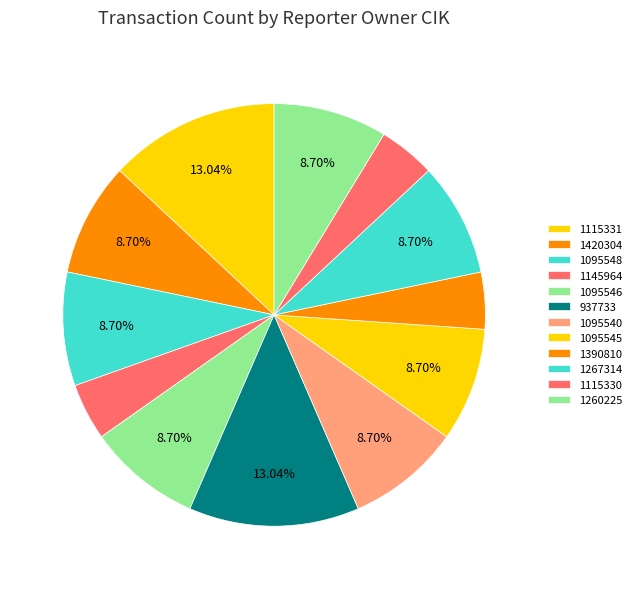

What is the smallest slice in the pie chart?

1145964